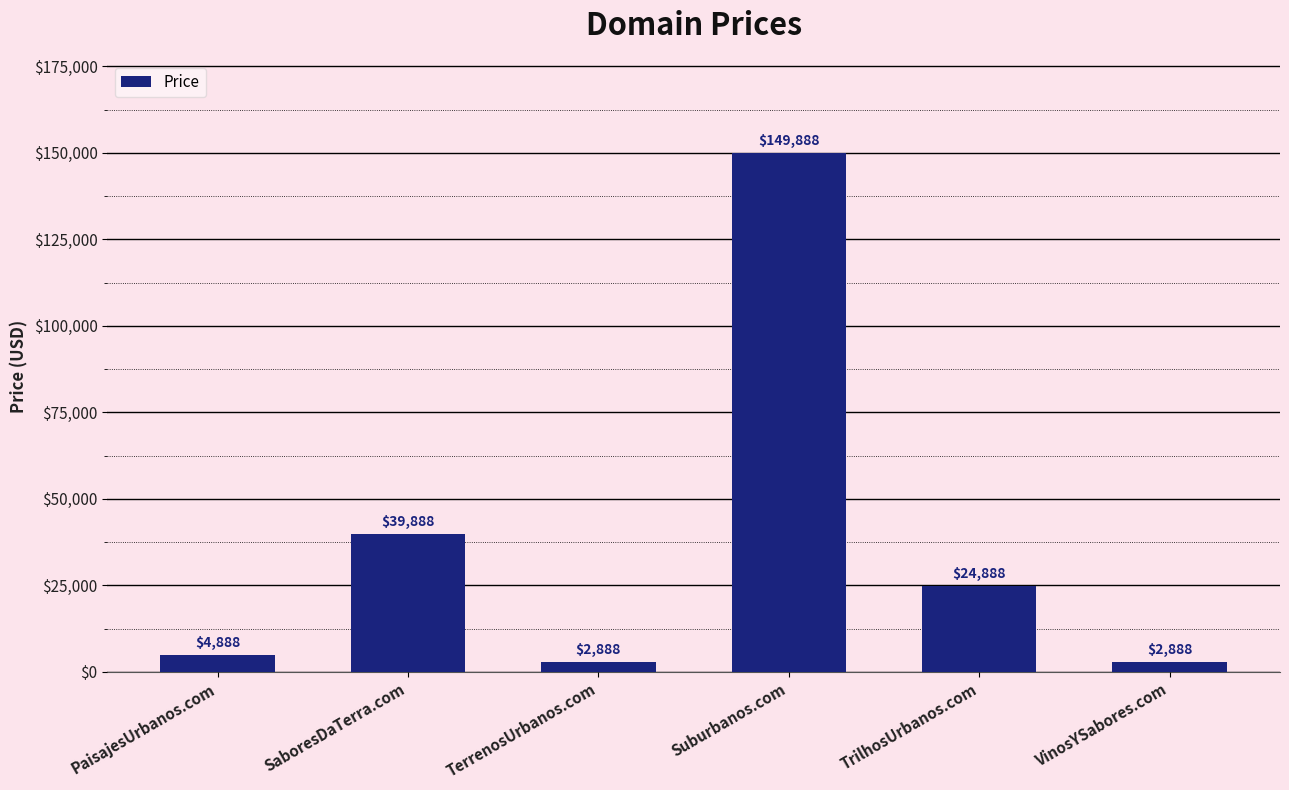

What is the label of the 5th bar from the left?

TrilhosUrbanos.com